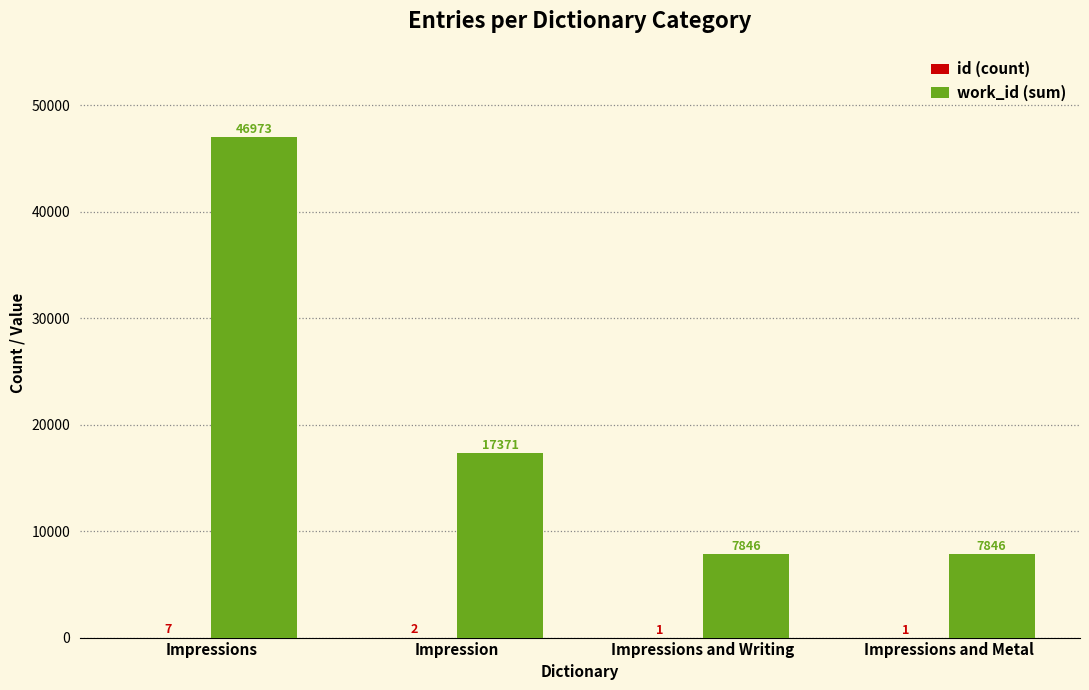

What is the sum of the work_id (sum) values at Impressions and Writing and Impressions?

54819